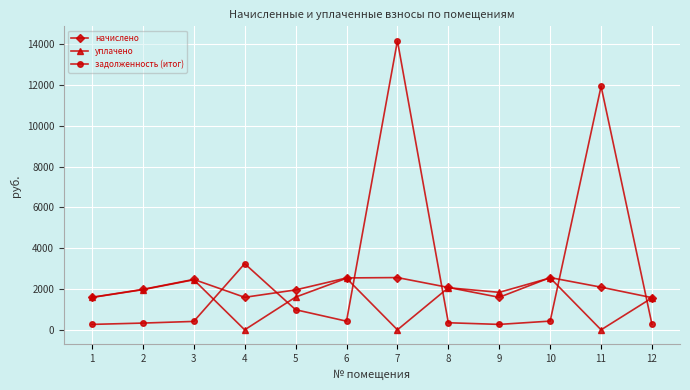

Where is the first local maximum for начислено?

3